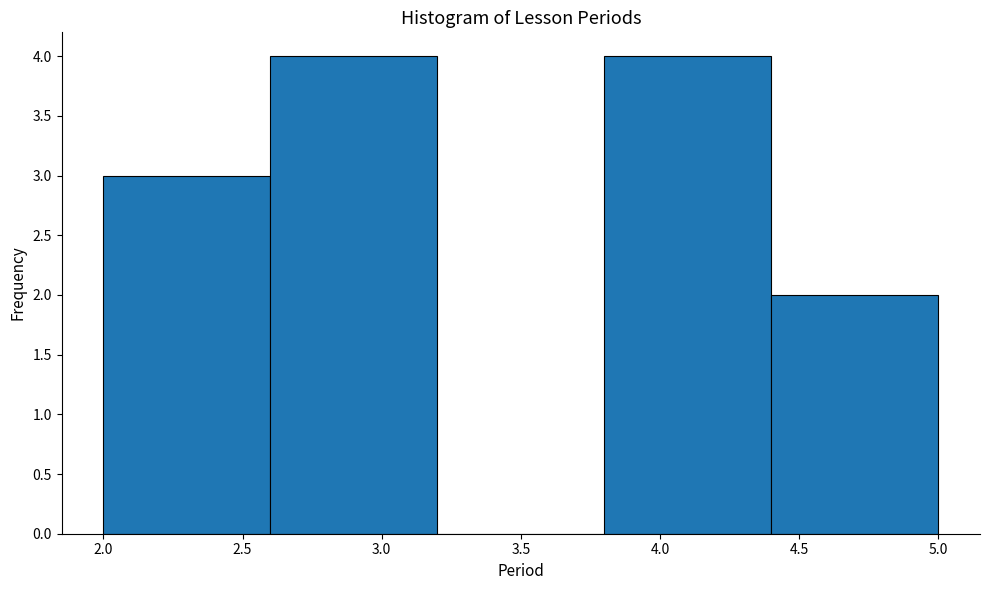

What is the height of the bar covering 3.8 to 4.4 on the x-axis? The values are not printed on the chart, so give them approximately, as read against the axis.

4